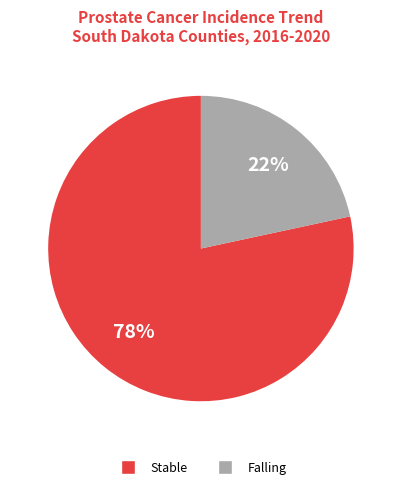

To the nearest percent, what is the average slice percentage?

50%